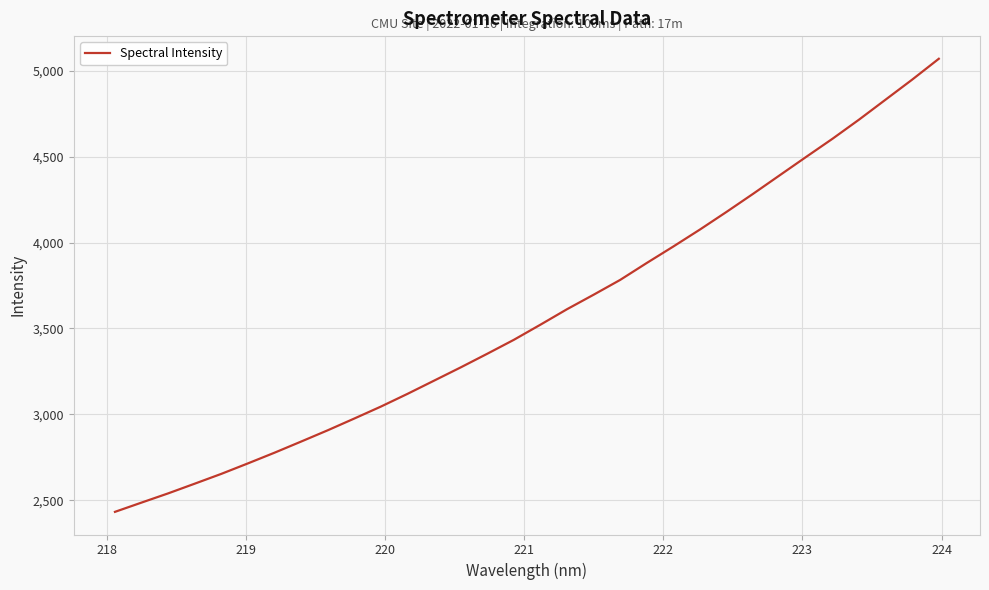

What is the maximum value shown in the chart?

5068.5